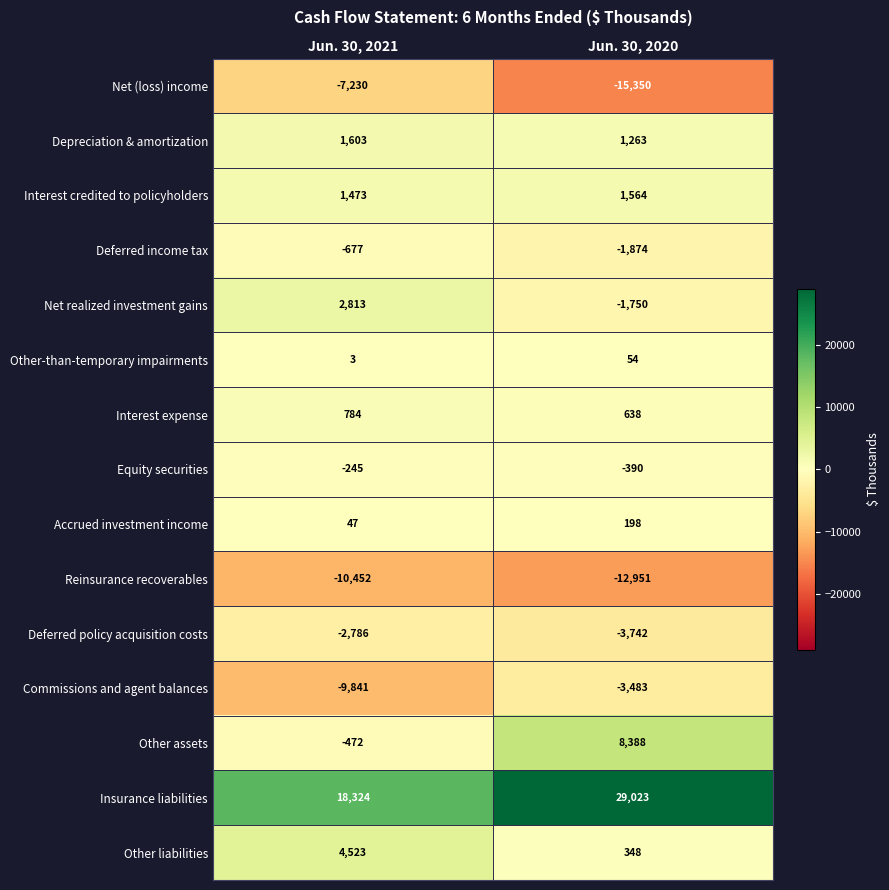

Which category has the lowest value across all series?

Jun. 30, 2020